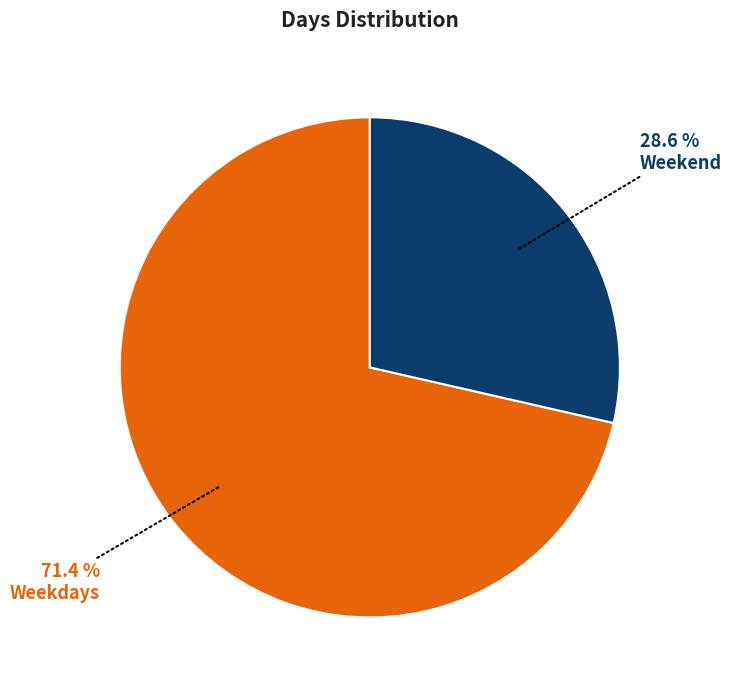

The Weekdays slice represents 71% of the pie. True or false?

True